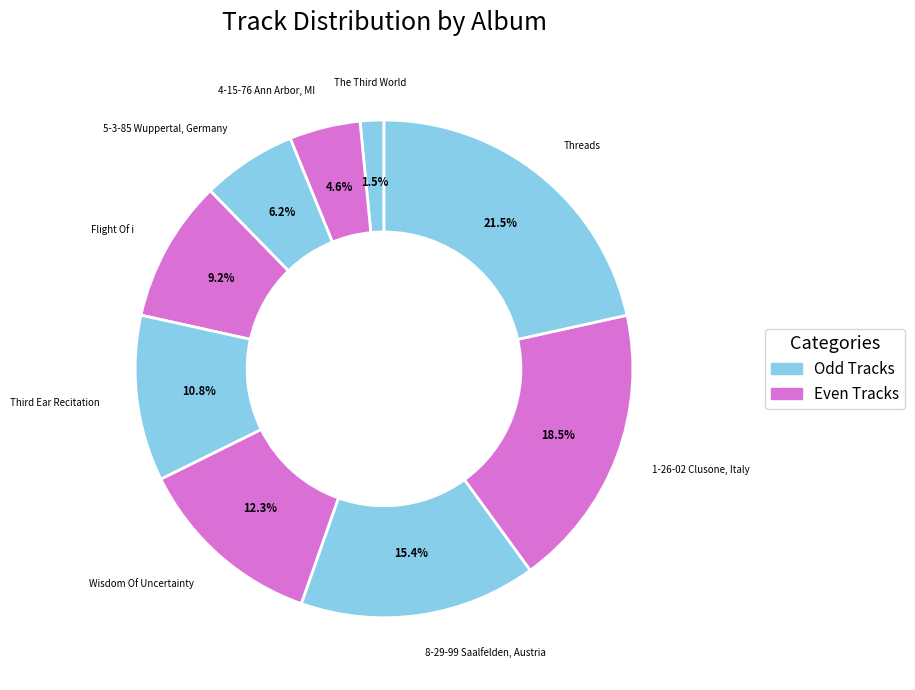

Is there any slice that represents more than half of the pie?

No